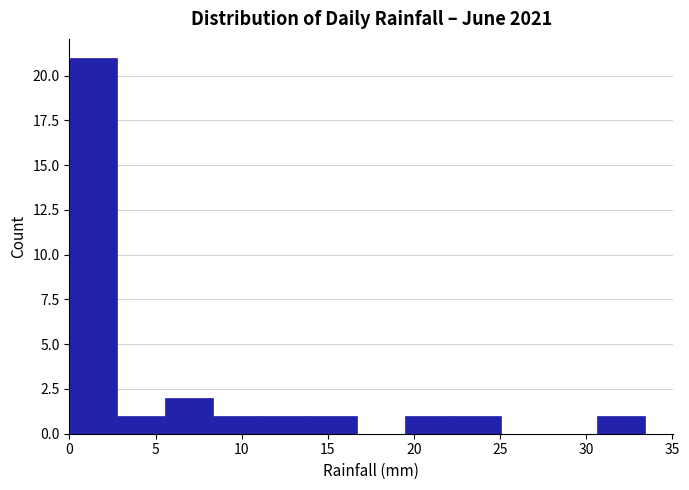

What is the height of the bar covering 5.5 to 8.5 on the x-axis? Neither the bar edges nor the heights are printed on the chart, so give them approximately, as read against the axes.

2